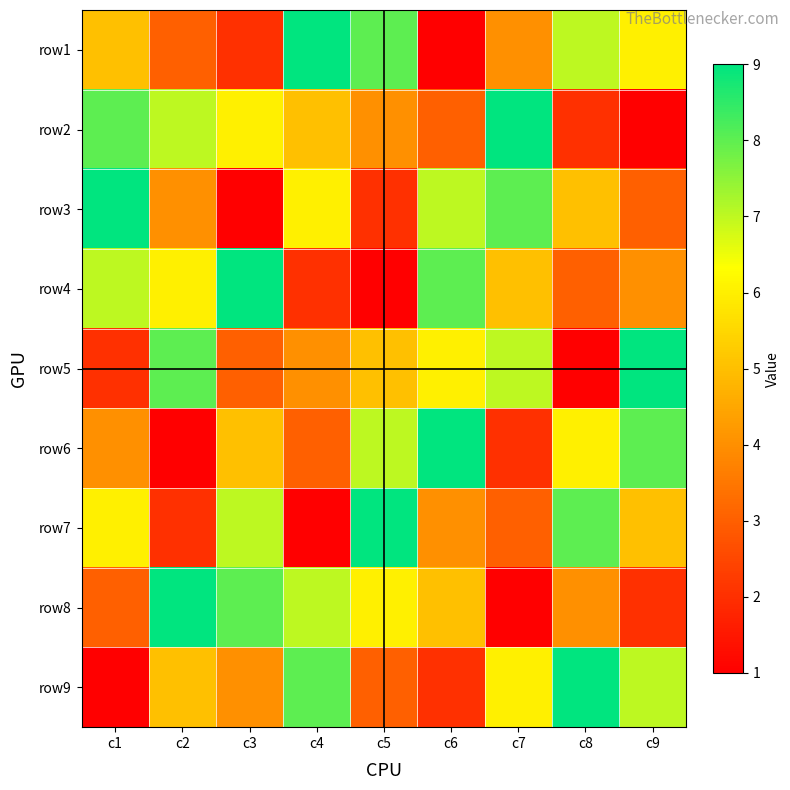

At how many categories does at least one series exceed 2?

9